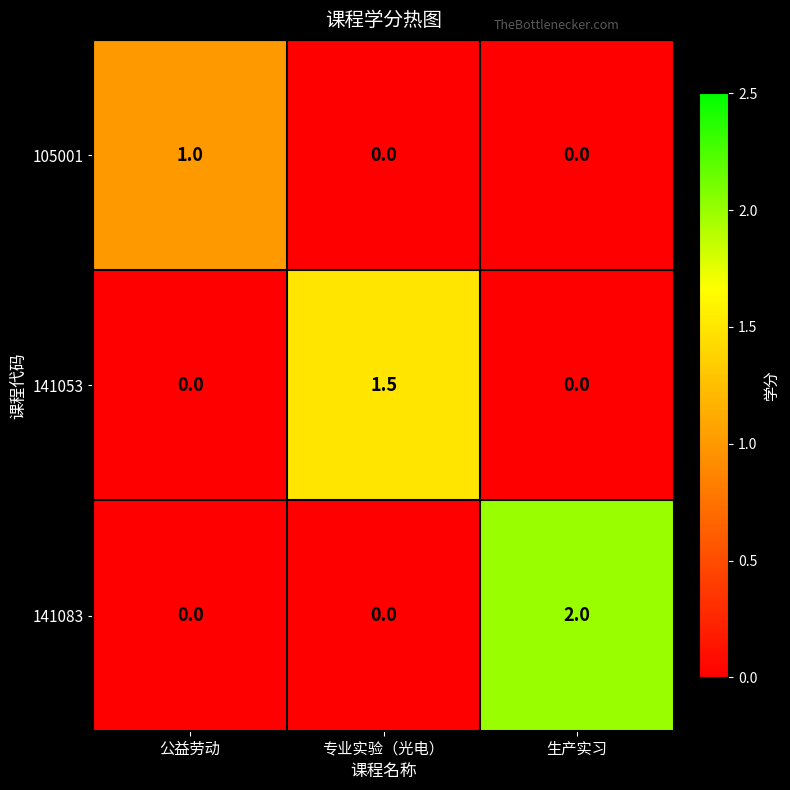

Reading left to right, transcribe all the data shown in this chart.

105001: 1.0	0.0	0.0
141053: 0.0	1.5	0.0
141083: 0.0	0.0	2.0